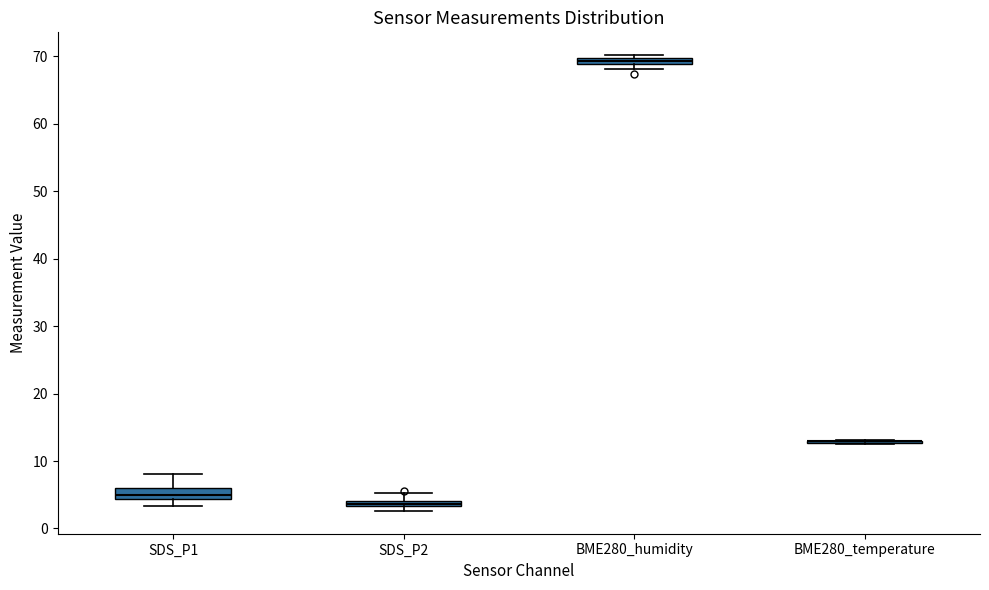

Where is the upper edge of the box for BME280_humidity on the y-axis? The values are not printed on the chart, so give them approximately, as read against the axis.

70